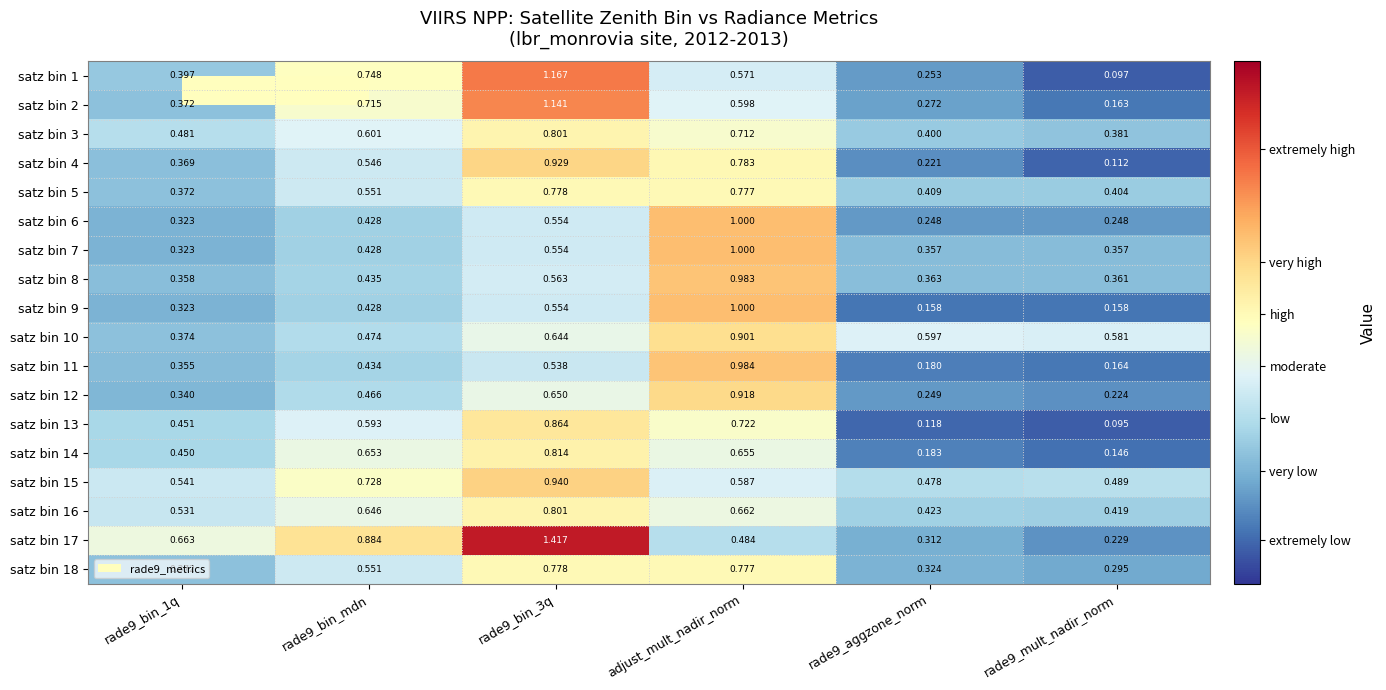

Is the value of satz bin 1 at rade9_aggzone_norm greater than the value of satz bin 15 at rade9_bin_3q?

No